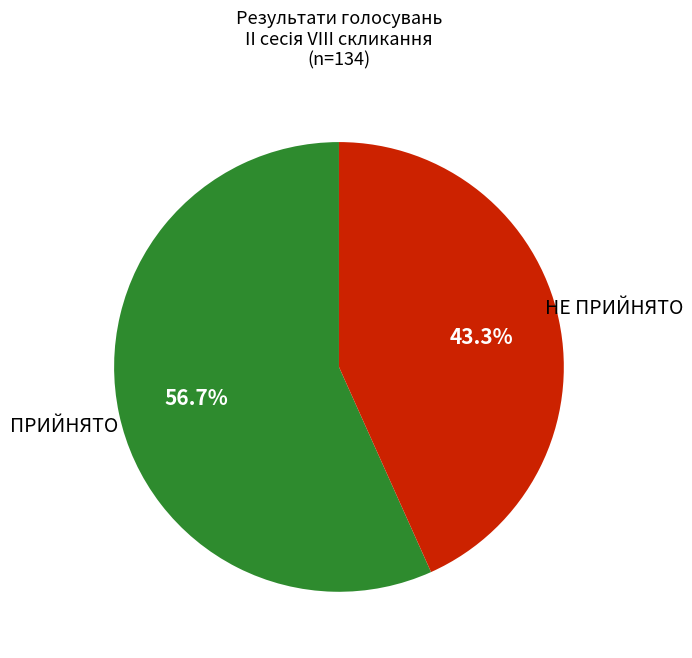

Rank the categories by value from lowest to highest.

НЕ ПРИЙНЯТО, ПРИЙНЯТО